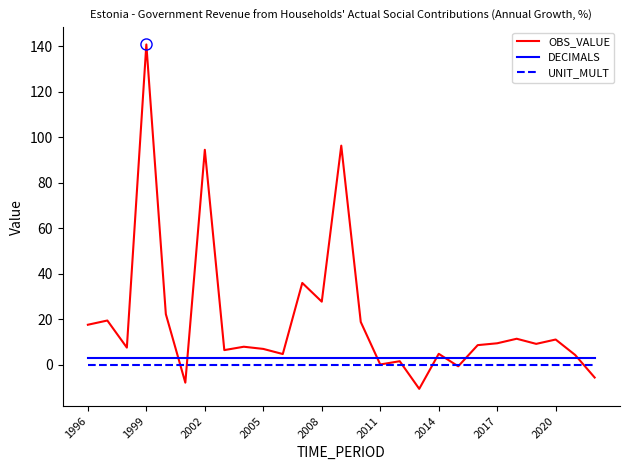

True or false: DECIMALS and UNIT_MULT cross at least once.

False